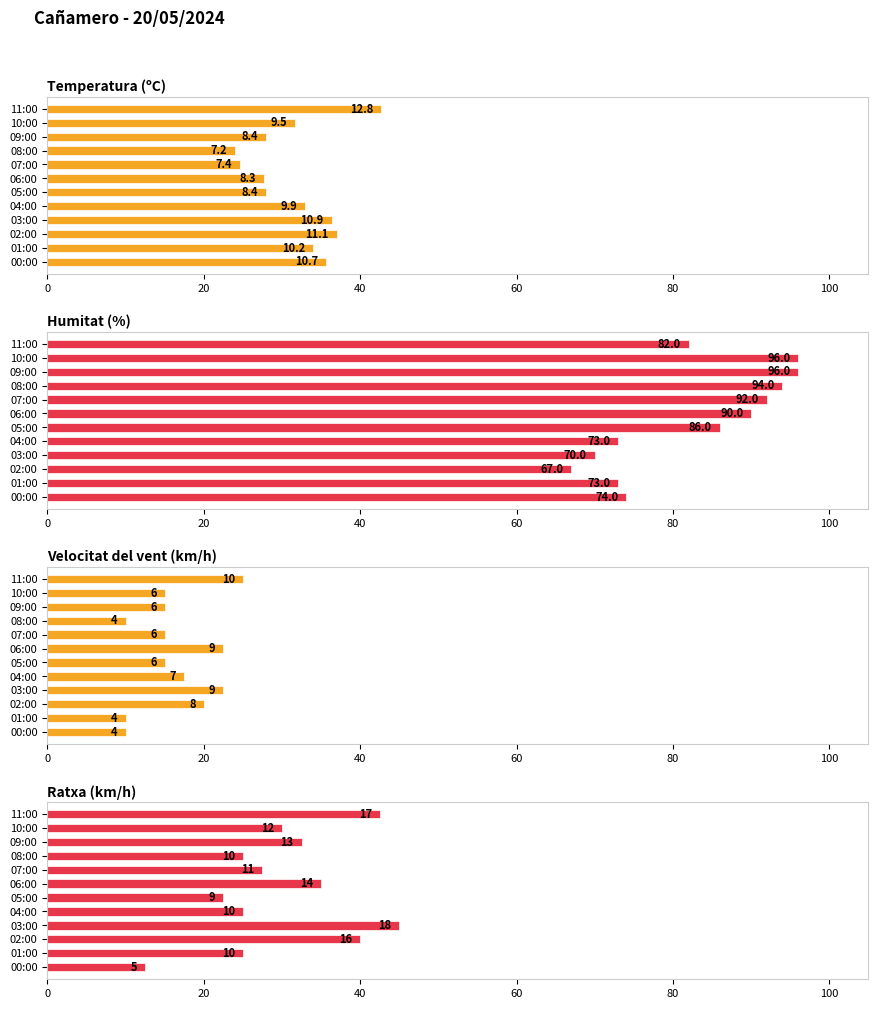

How many groups of bars are there?

12